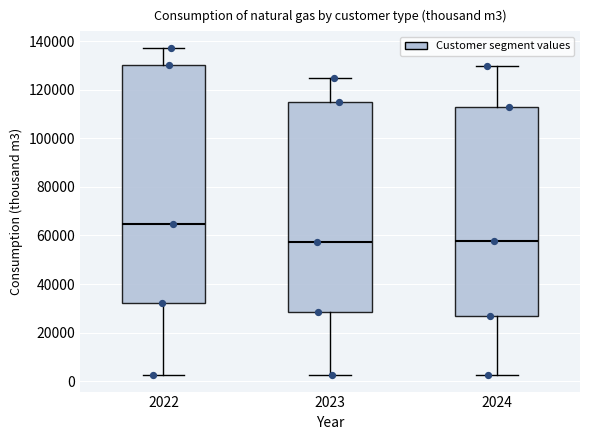

Where does the lower whisker of the box at x = 2023 end on the y-axis? The values are not printed on the chart, so give them approximately, as read against the axis.

2000